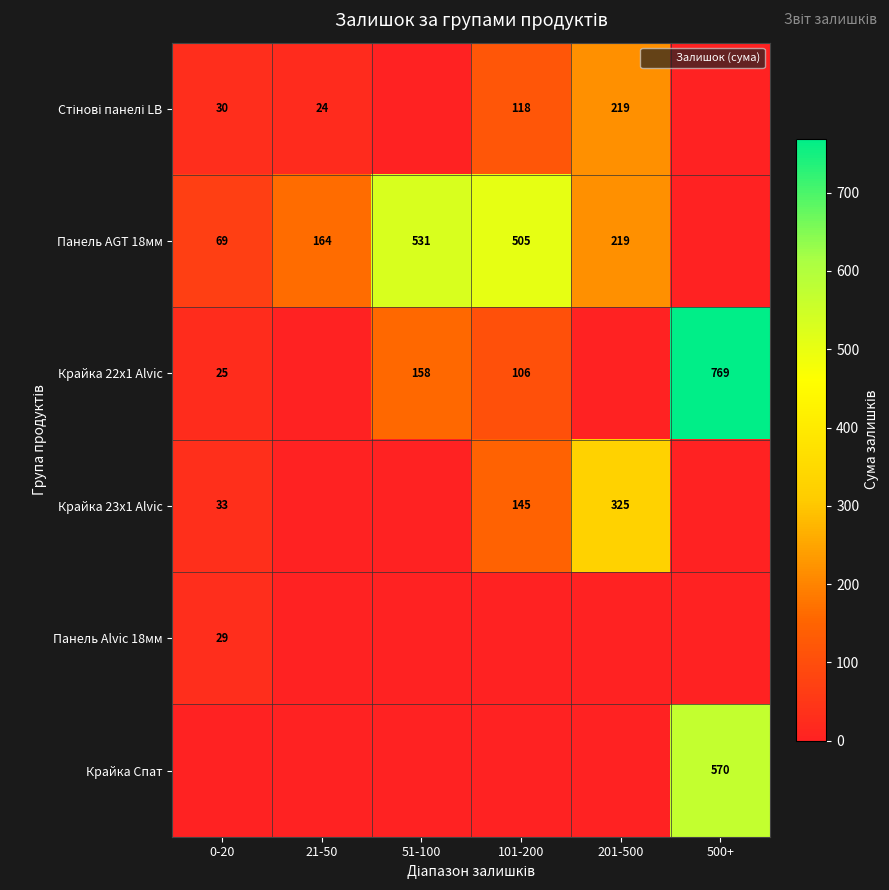

What is the difference between the maximum and minimum values in the Панель AGT 18мм series?

531